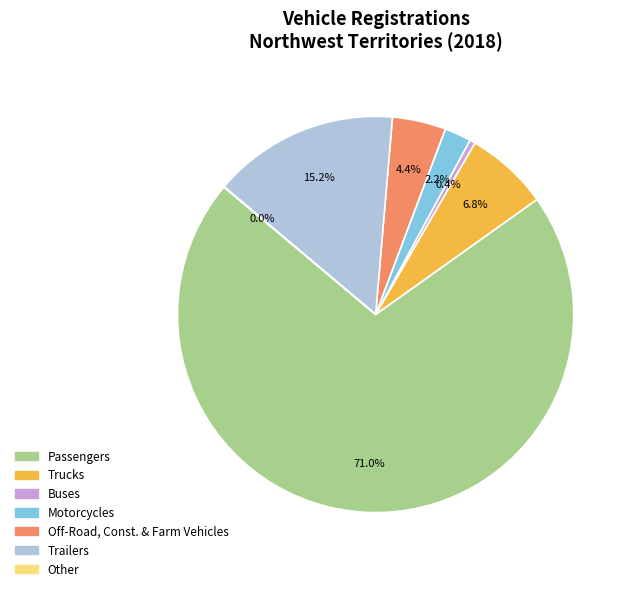

Which has a higher value, Buses or Off-Road, Const. & Farm Vehicles?

Off-Road, Const. & Farm Vehicles